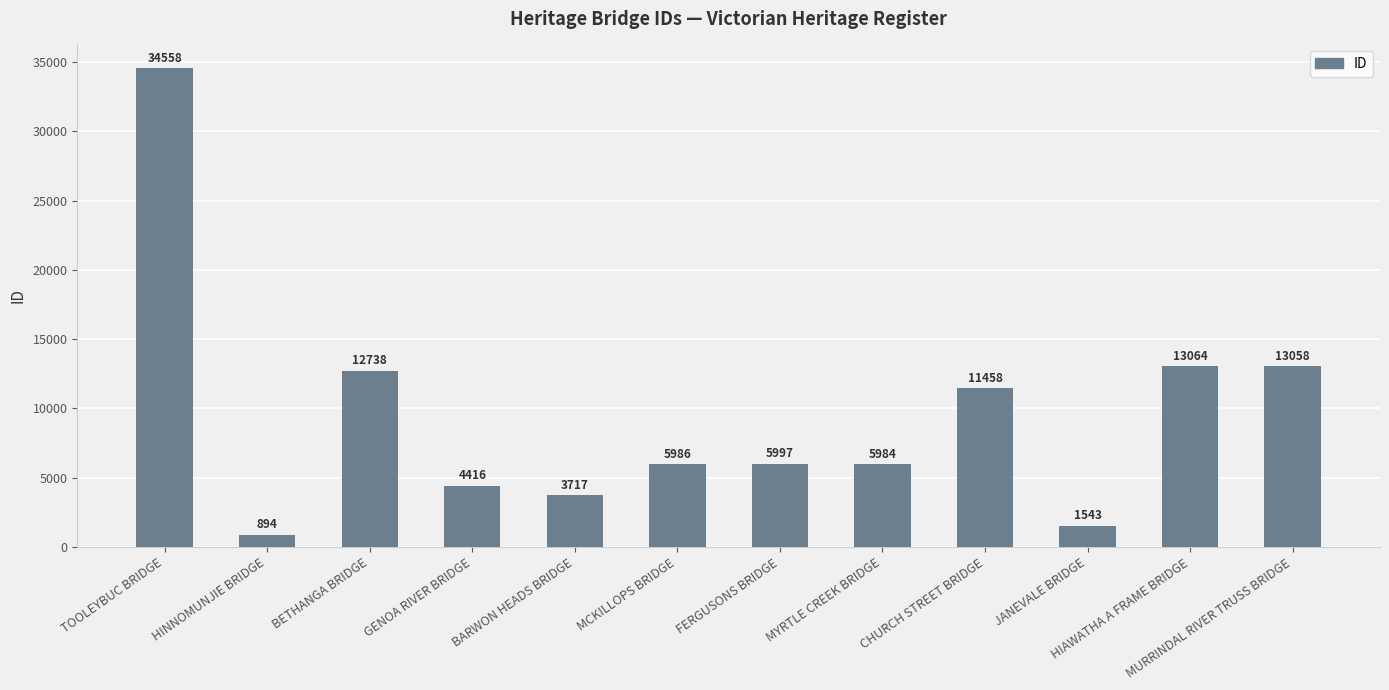

List the labels in order of value, largest first.

TOOLEYBUC BRIDGE, HIAWATHA A FRAME BRIDGE, MURRINDAL RIVER TRUSS BRIDGE, BETHANGA BRIDGE, CHURCH STREET BRIDGE, FERGUSONS BRIDGE, MCKILLOPS BRIDGE, MYRTLE CREEK BRIDGE, GENOA RIVER BRIDGE, BARWON HEADS BRIDGE, JANEVALE BRIDGE, HINNOMUNJIE BRIDGE